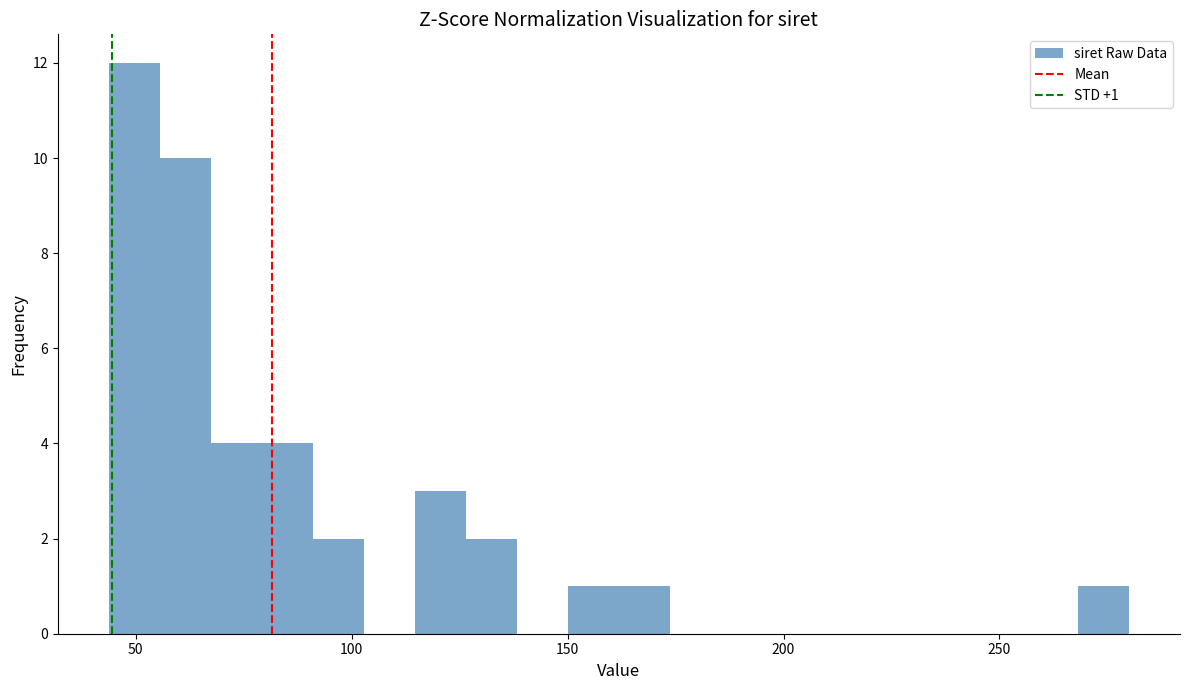

Around what value on the x-axis is the tallest bar? Give the approximate position of its centre, as read against the axis.

50